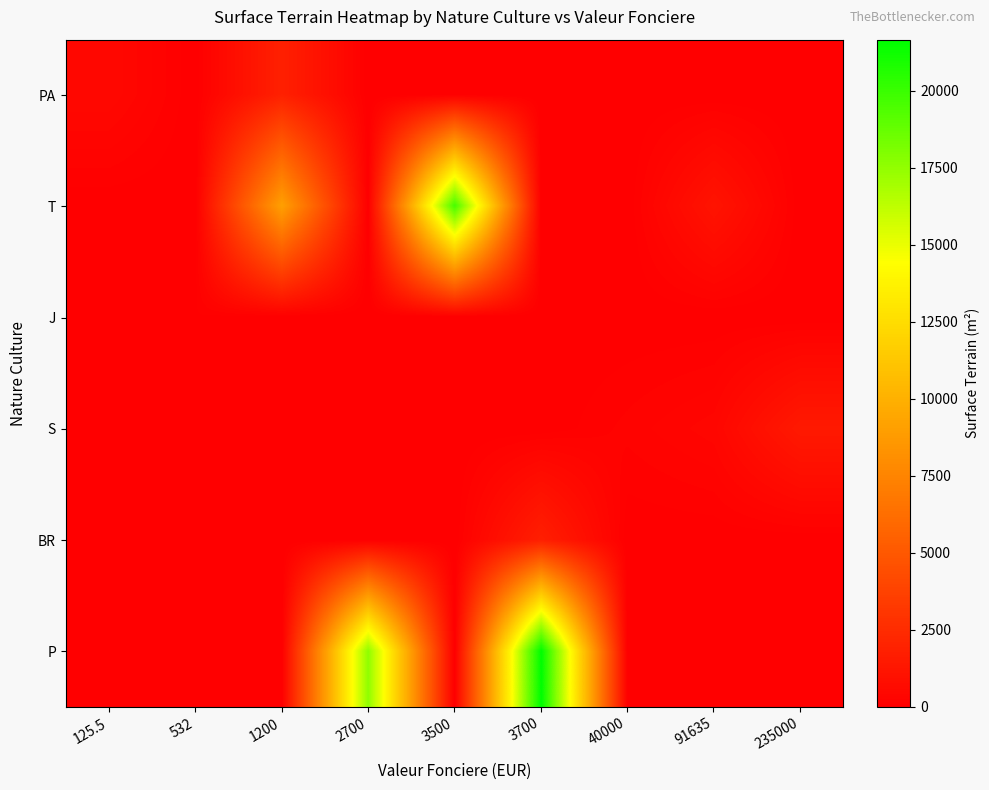

At which category is the sum across all series the highest?

3700